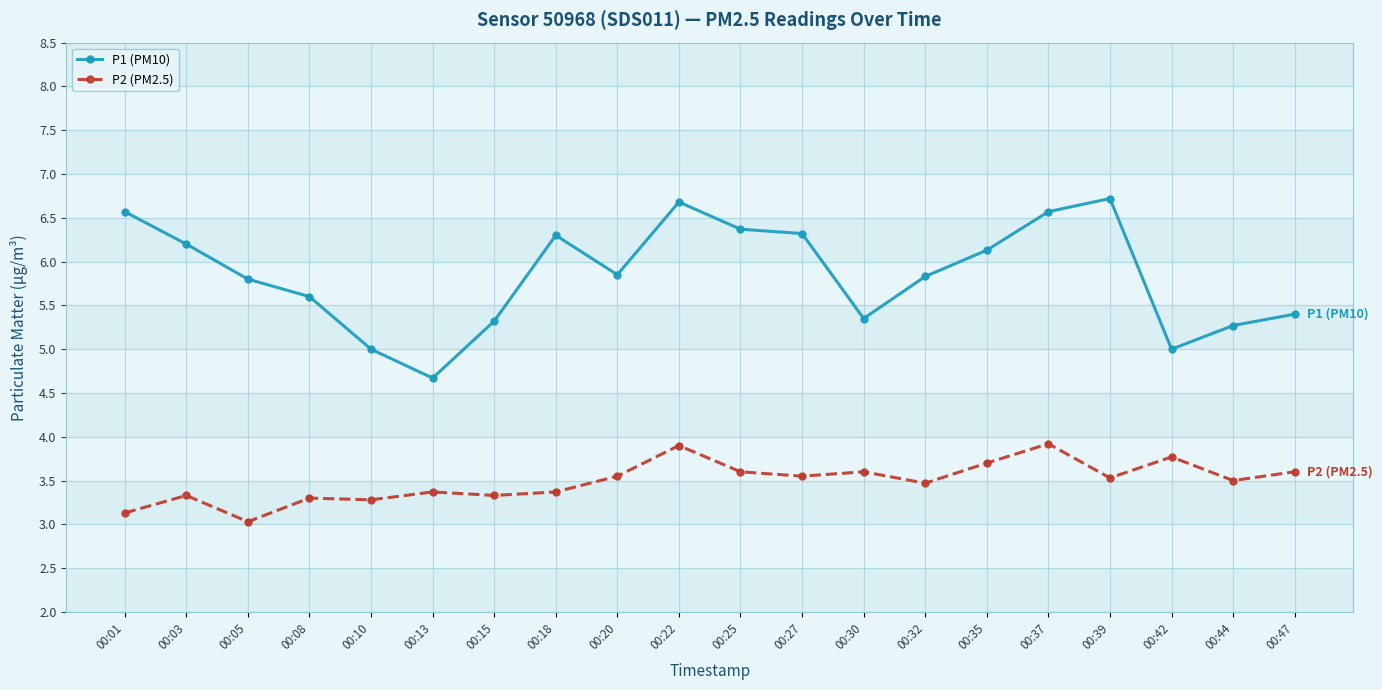

What is the spread (max minus min) of values at 00:20?

2.3